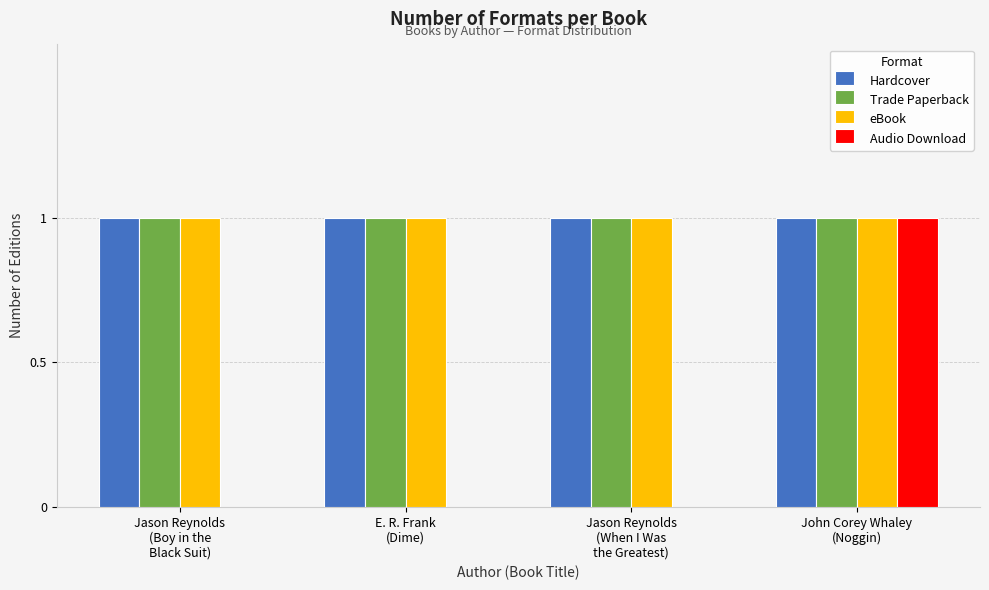

What are all the series names shown in the legend?

Hardcover, Trade Paperback, eBook, Audio Download